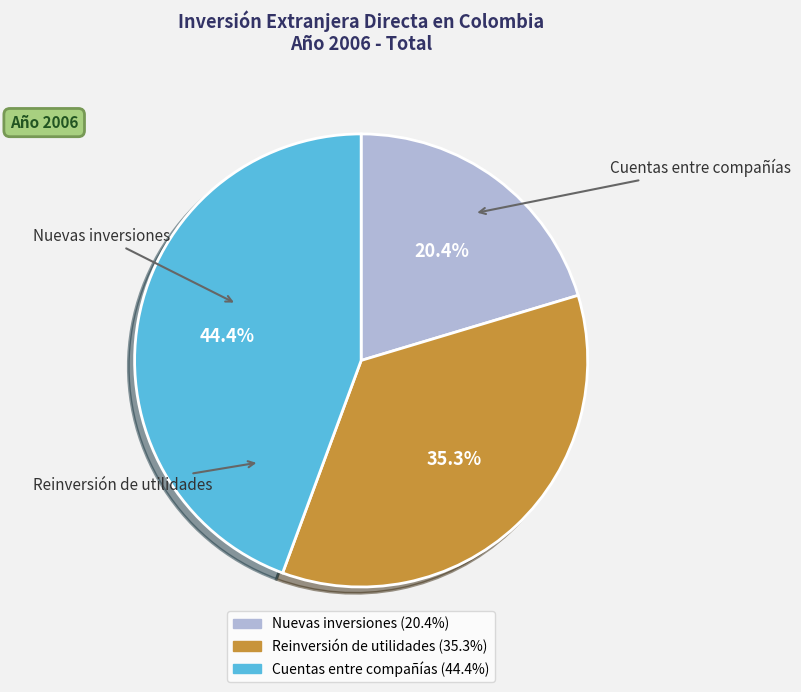

Does Cuentas entre compañías account for over 50% of the chart?

No